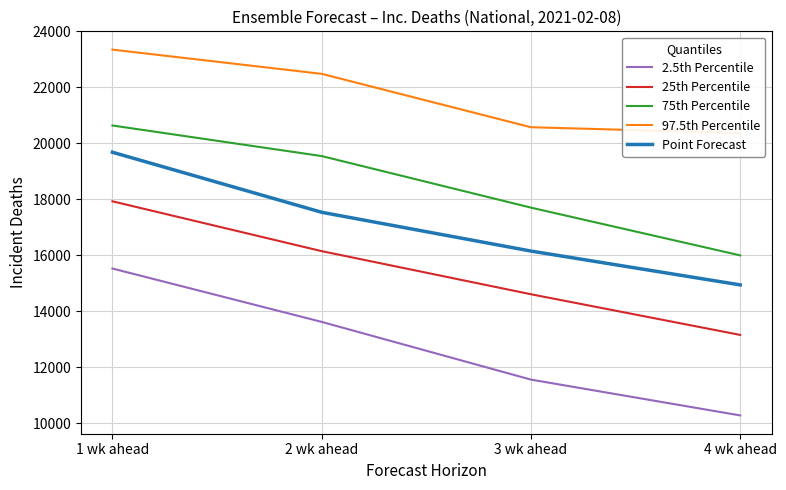

What is the label of the 2nd point from the left?

2 wk ahead